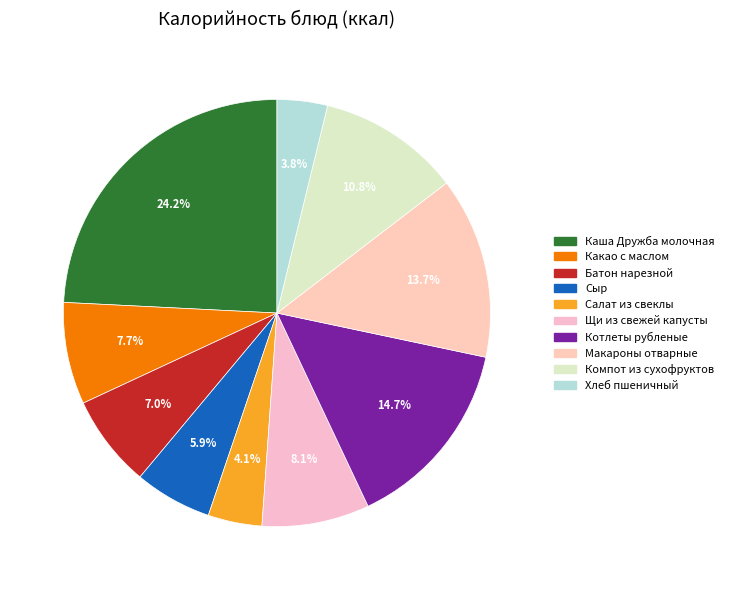

Approximately how many times larger is the value at Котлеты рубленые compared to Батон нарезной?

2.1